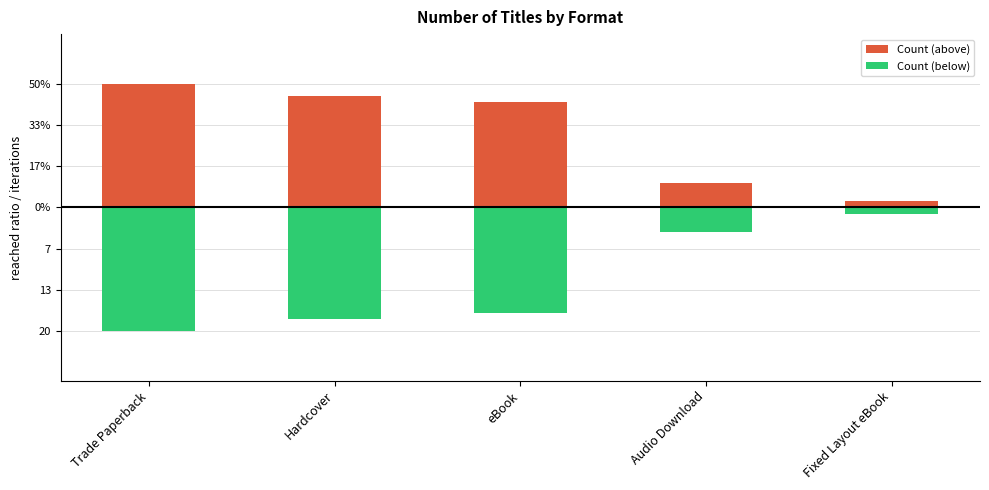

The value of Count (above) at Trade Paperback is 30. True or false?

False